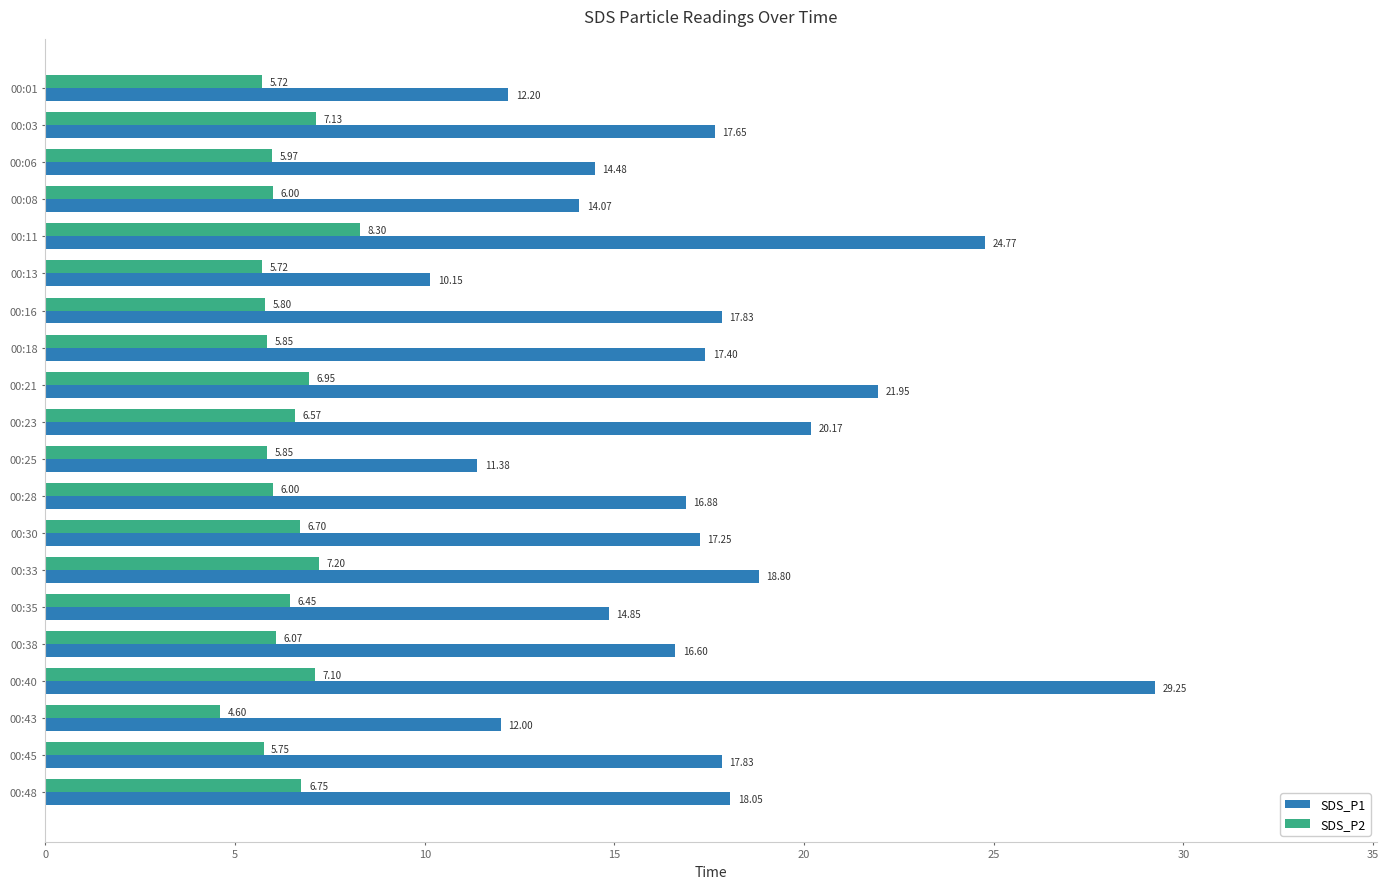

Which series has the widest spread of values?

SDS_P1